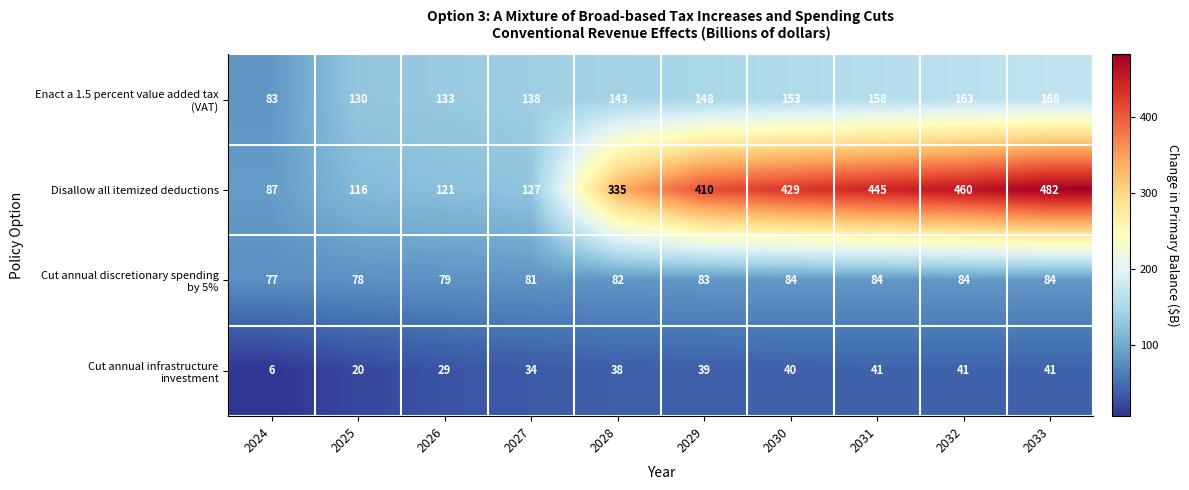

True or false: Disallow all itemized deductions has a value of 127 at 2027.

True